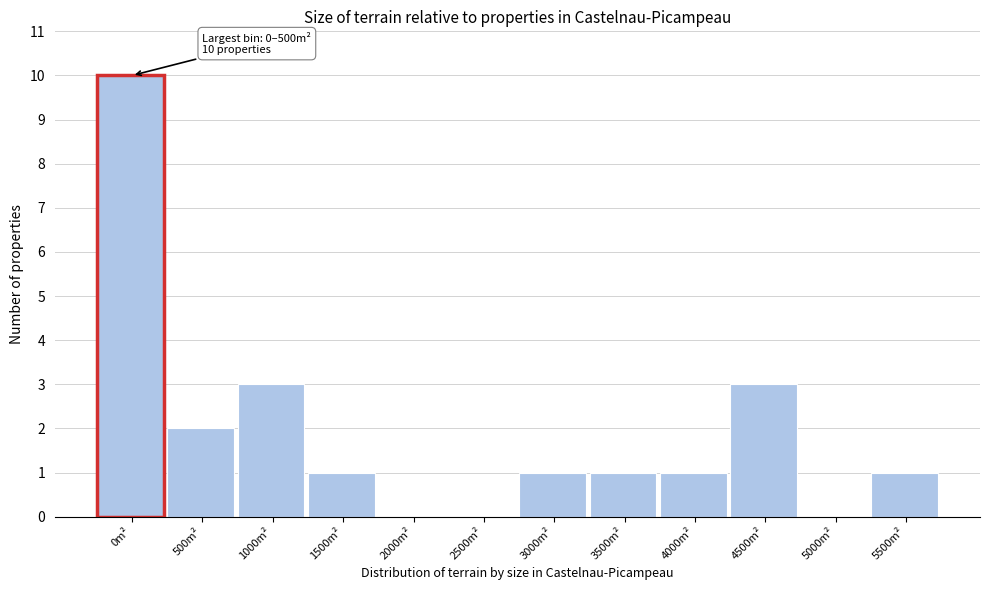

Reading left to right, transcribe all the data shown in this chart.

0m²=10	500m²=2	1000m²=3	1500m²=1	2000m²=0	2500m²=0	3000m²=1	3500m²=1	4000m²=1	4500m²=3	5000m²=0	5500m²=1